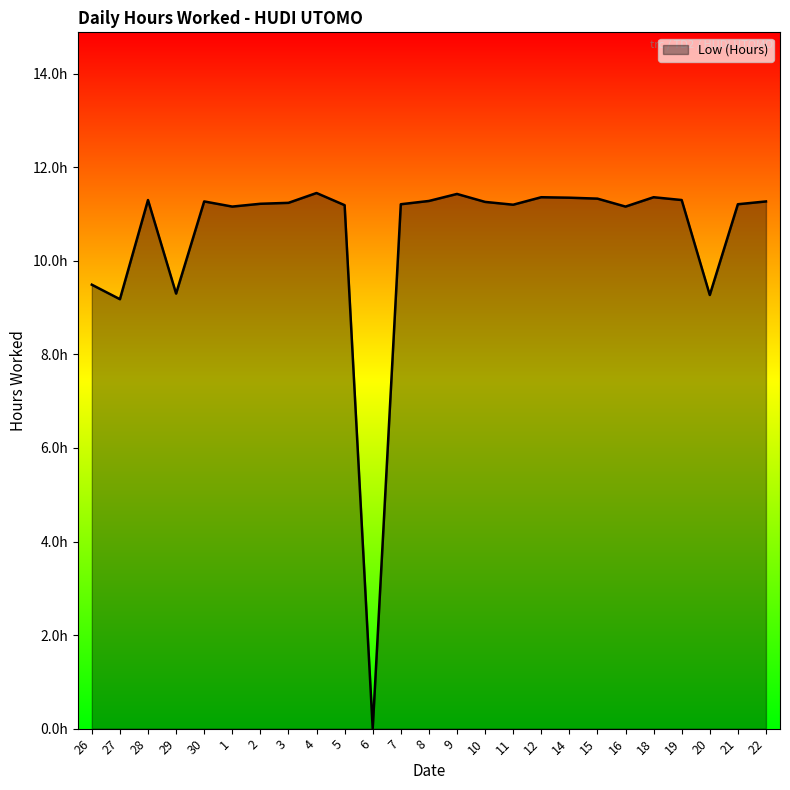

What is the sum of all values?

262.8